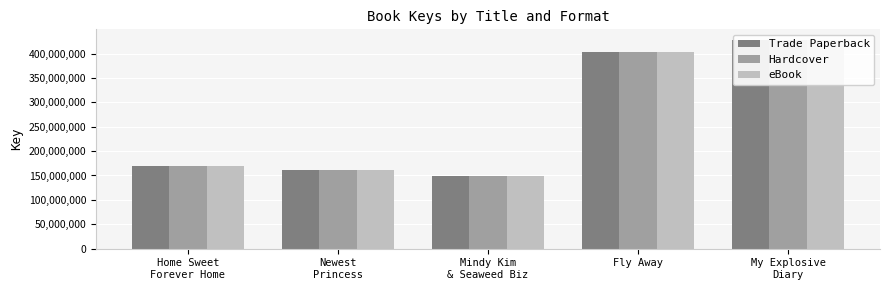

What is the maximum value for Hardcover?

428121563